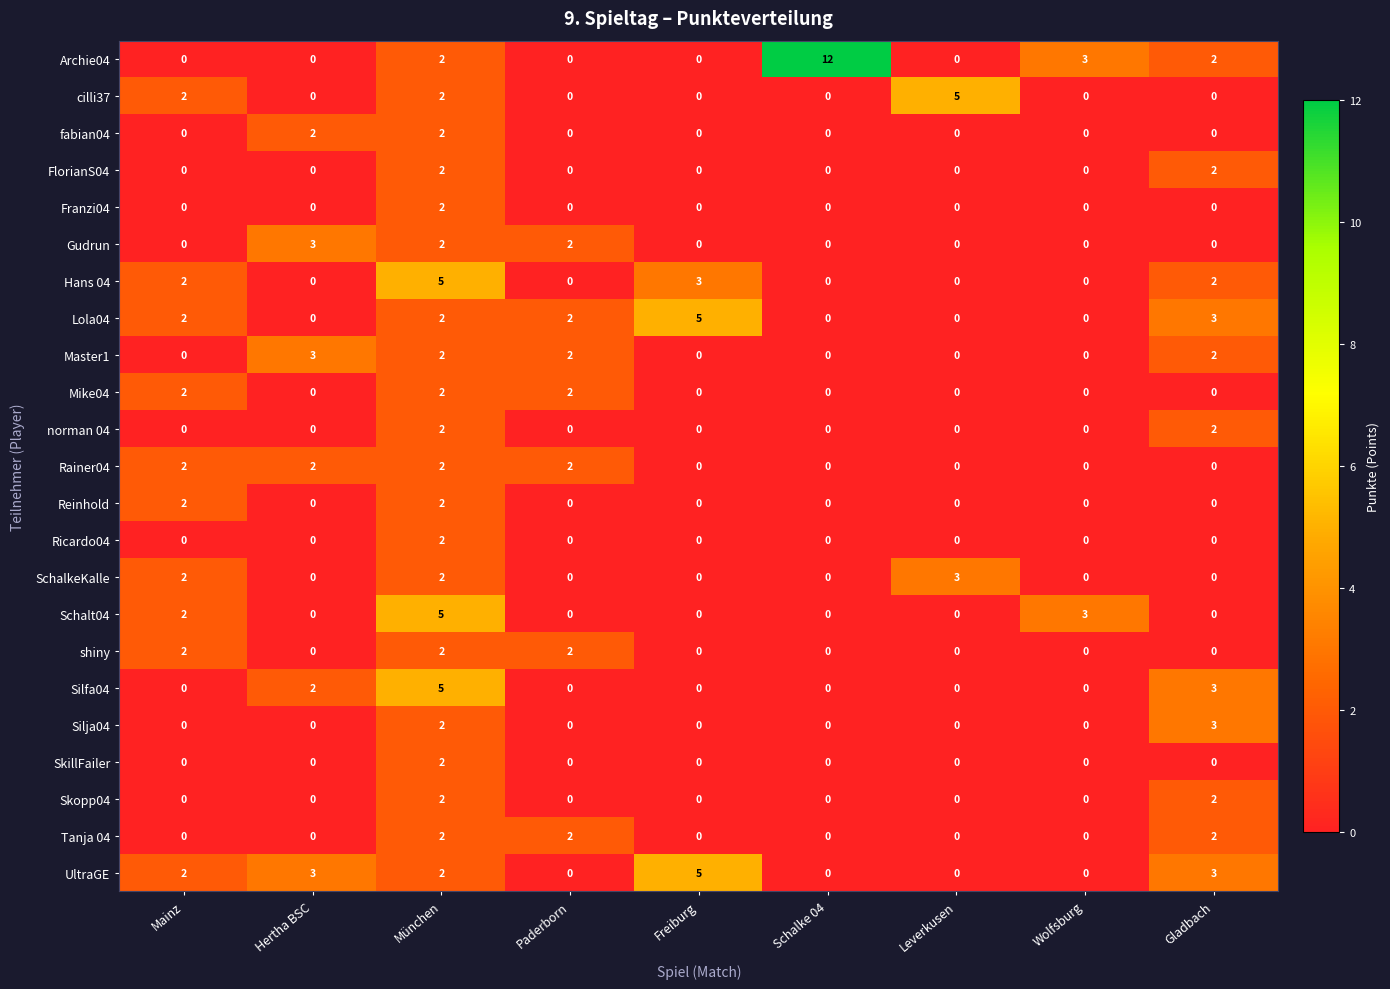

What is the greatest value displayed?

12